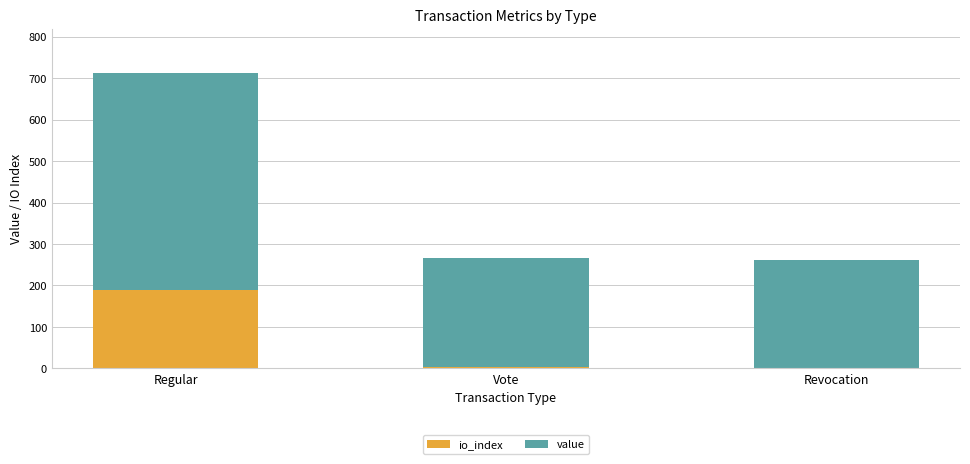

What is the total value across all series at Regular?

712.5